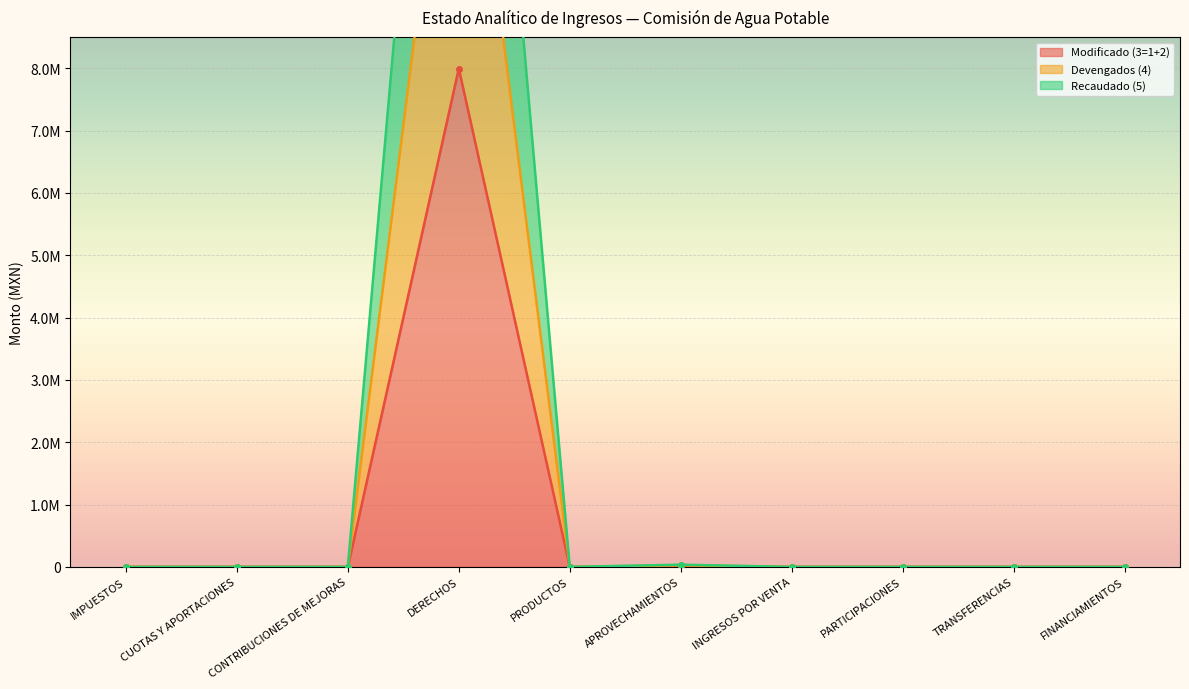

What is the label of the 1st point from the right?

FINANCIAMIENTOS